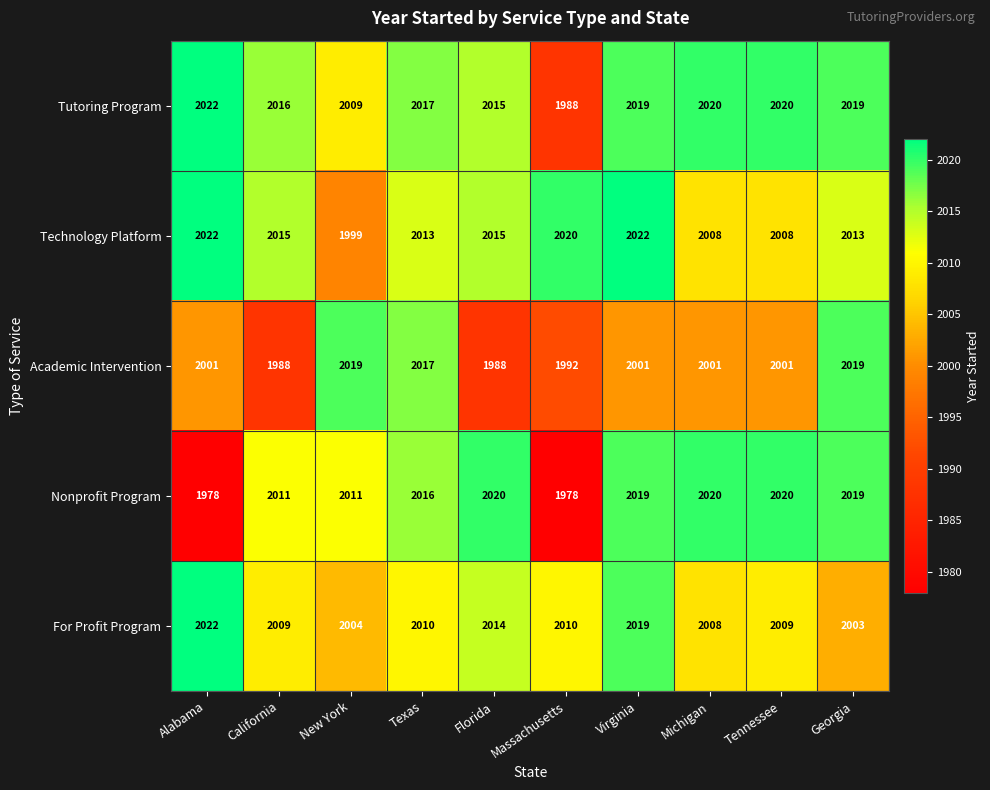

Which series has the widest spread of values?

Nonprofit Program